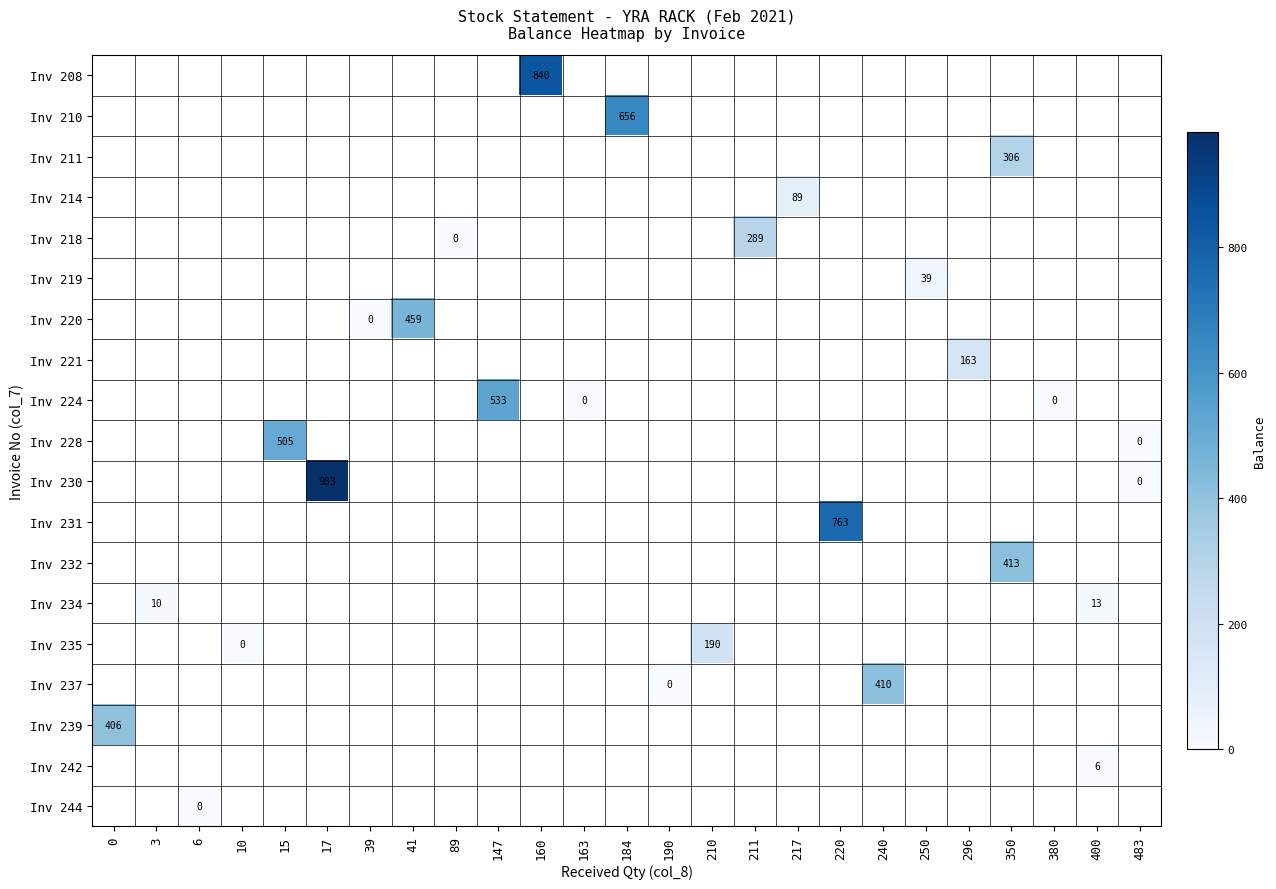

Which label corresponds to the smallest value in the chart?

89